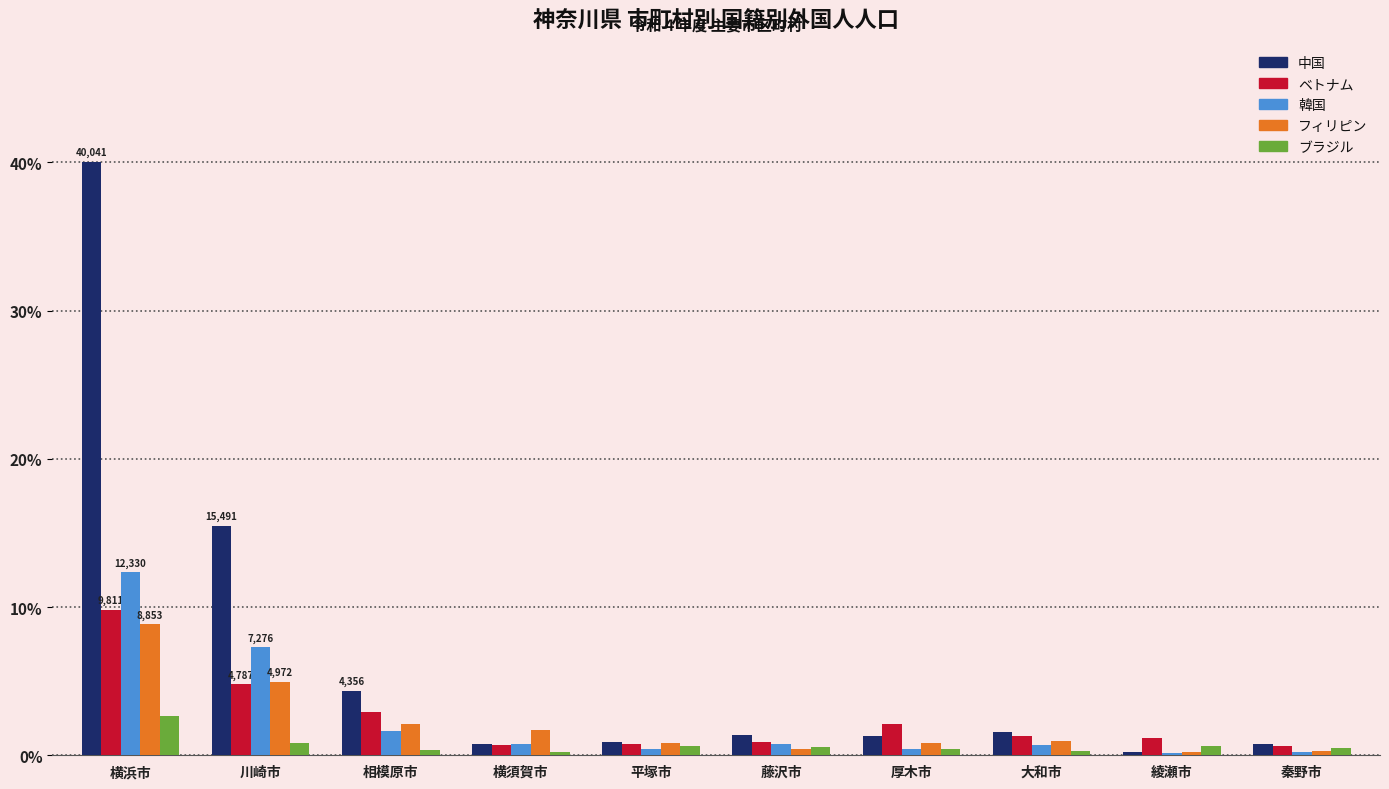

Reading left to right, transcribe all the data shown in this chart.

中国: 横浜市=40041	川崎市=15491	相模原市=4356	横須賀市=784	平塚市=885	藤沢市=1385	厚木市=1285	大和市=1559	綾瀬市=243	秦野市=786
ベトナム: 横浜市=9811	川崎市=4787	相模原市=2923	横須賀市=700	平塚市=780	藤沢市=867	厚木市=2126	大和市=1269	綾瀬市=1168	秦野市=616
韓国: 横浜市=12330	川崎市=7276	相模原市=1651	横須賀市=735	平塚市=426	藤沢市=777	厚木市=402	大和市=706	綾瀬市=149	秦野市=233
フィリピン: 横浜市=8853	川崎市=4972	相模原市=2139	横須賀市=1675	平塚市=852	藤沢市=450	厚木市=811	大和市=935	綾瀬市=192	秦野市=255
ブラジル: 横浜市=2623	川崎市=858	相模原市=361	横須賀市=222	平塚市=606	藤沢市=575	厚木市=434	大和市=293	綾瀬市=609	秦野市=480